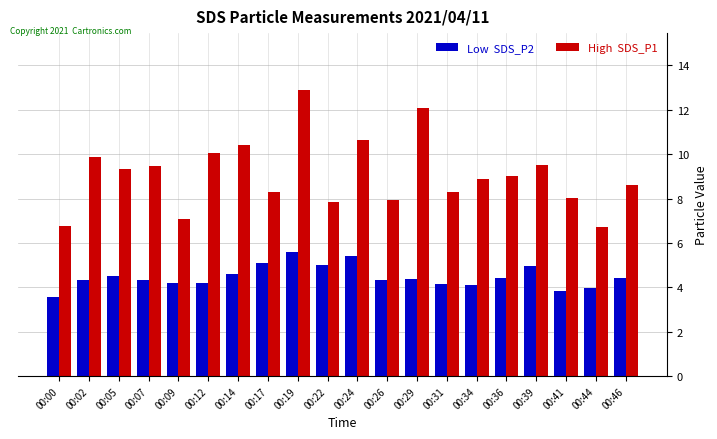

Which category has the highest value across all series?

00:19